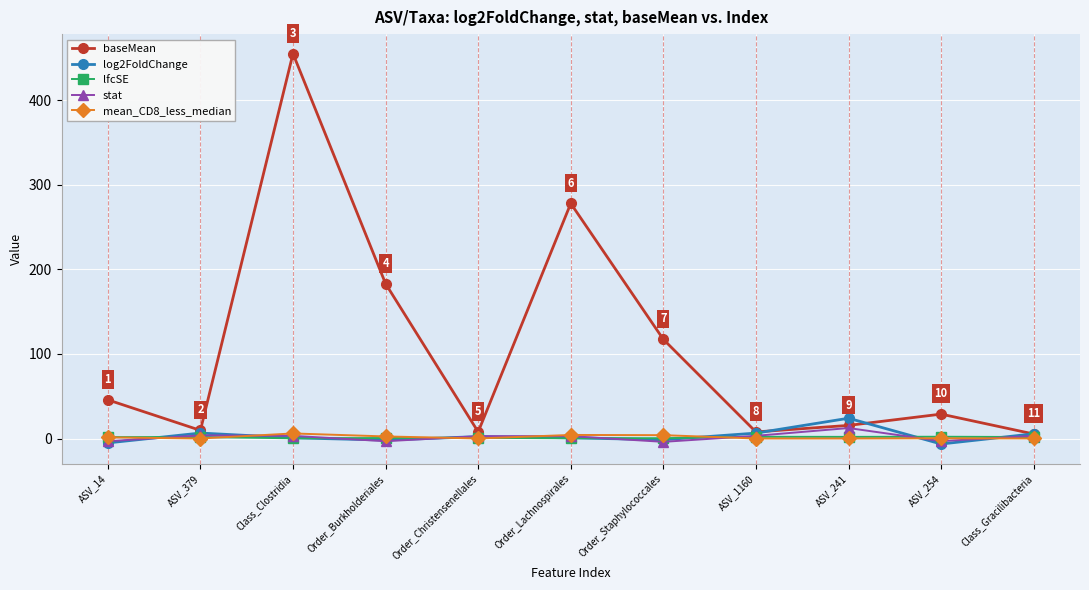

Which series changed the most between Order_Staphylococcales and ASV_254?

baseMean